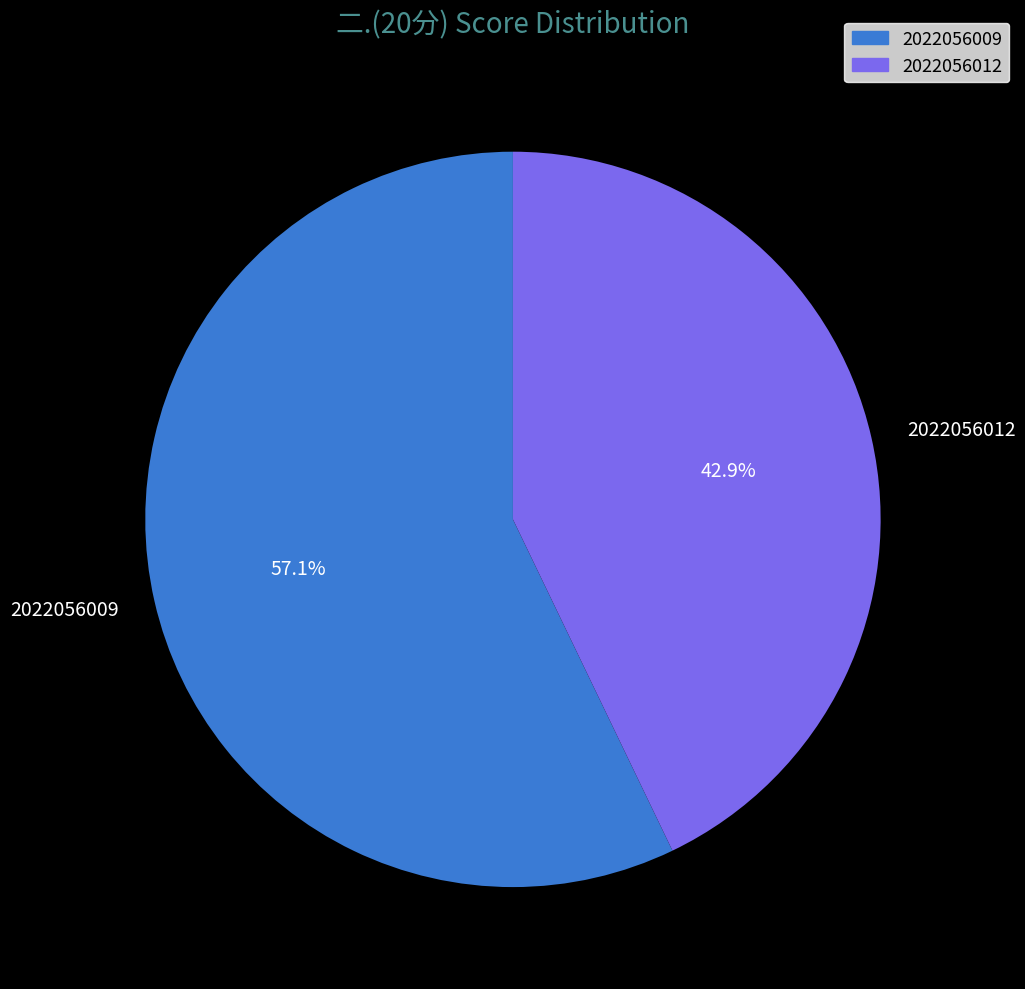

To the nearest percent, what is the combined percentage of 2022056012 and 2022056009?

100%